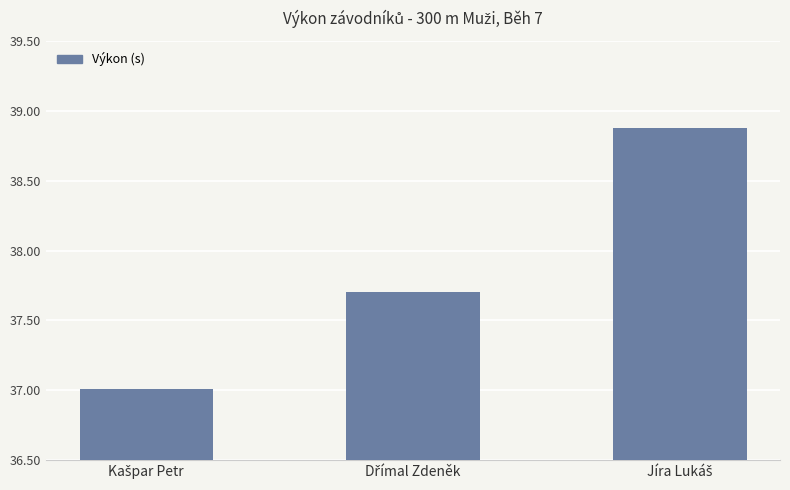

Does the chart contain any negative values?

No